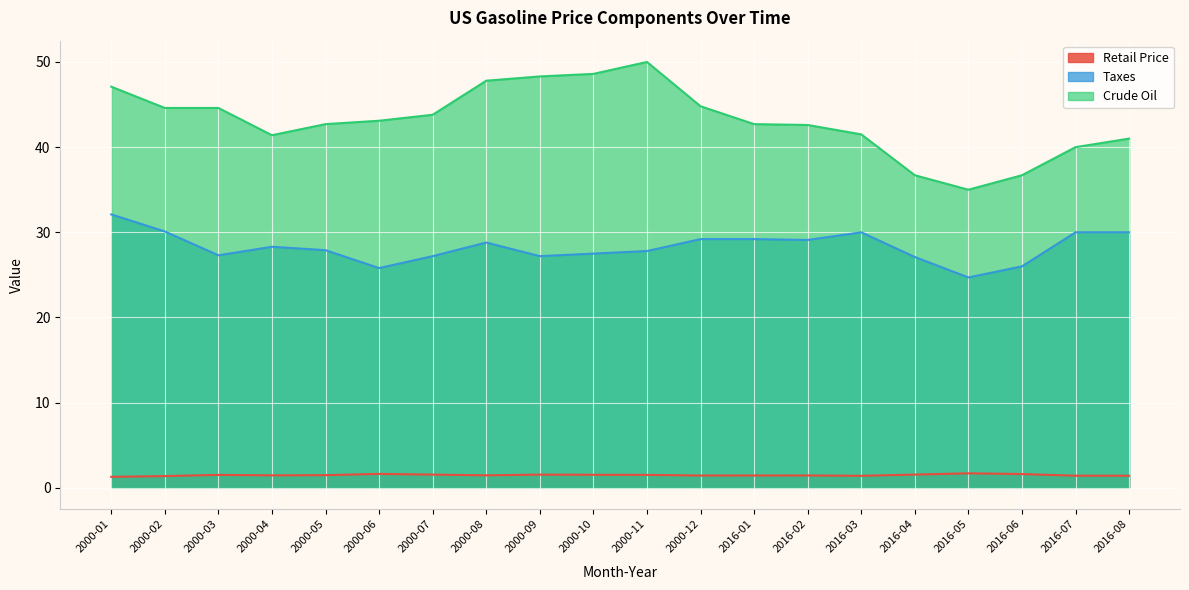

What position from the left is 2000-08?

8